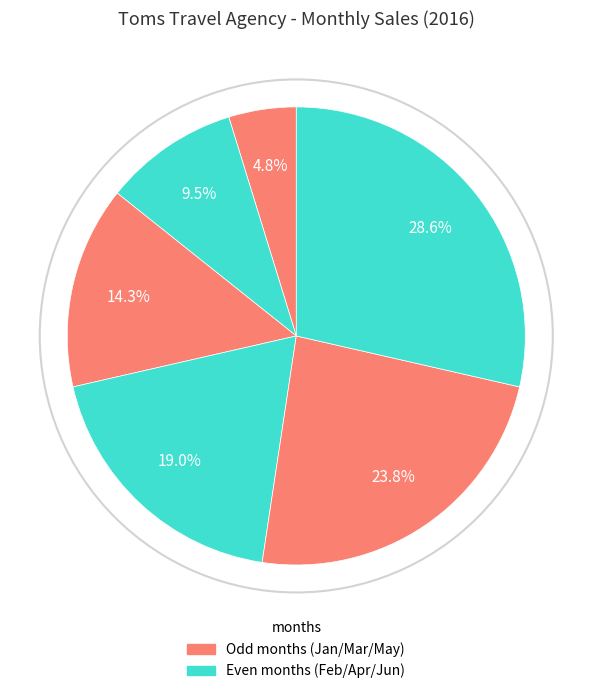

Count the number of slices in the pie.

6